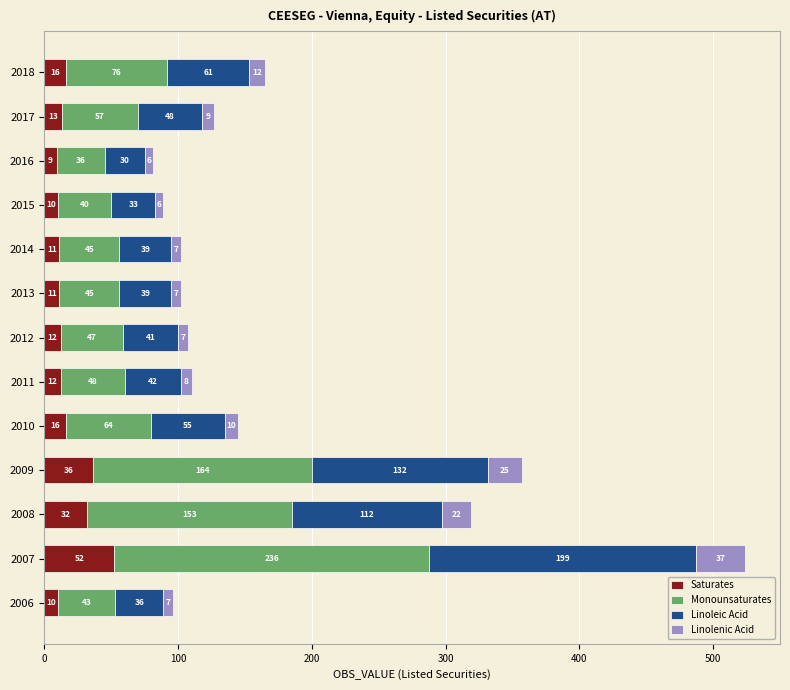

What is the total value across all series at 2008?

319